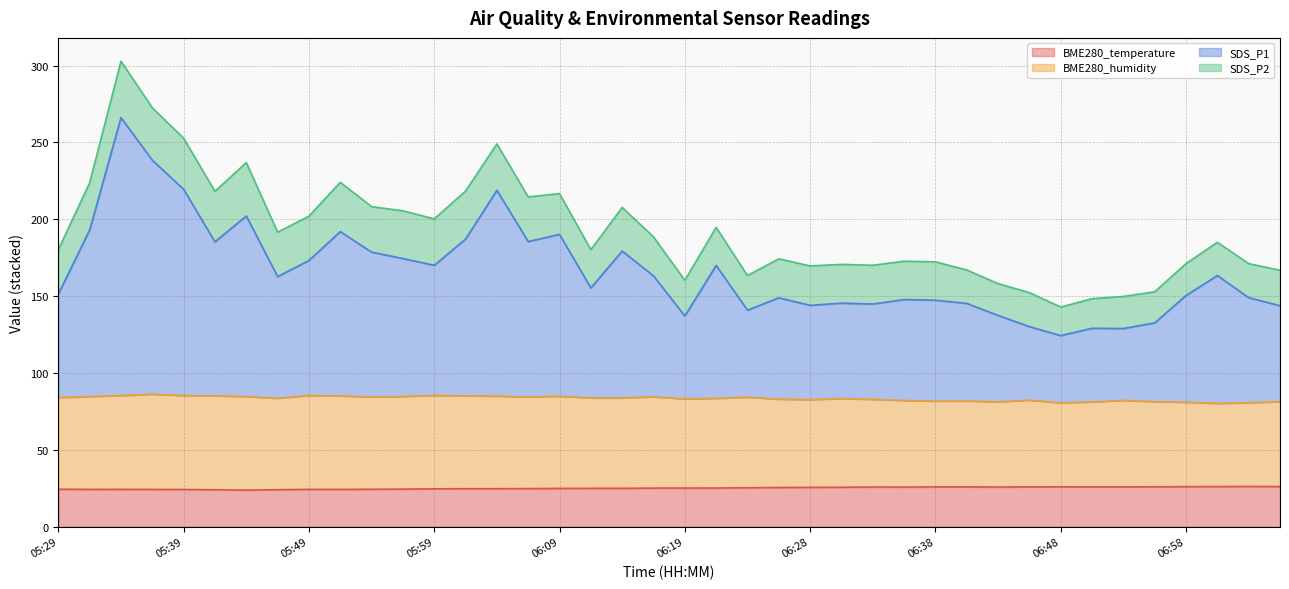

What is the total value across all series at 06:38?

172.3